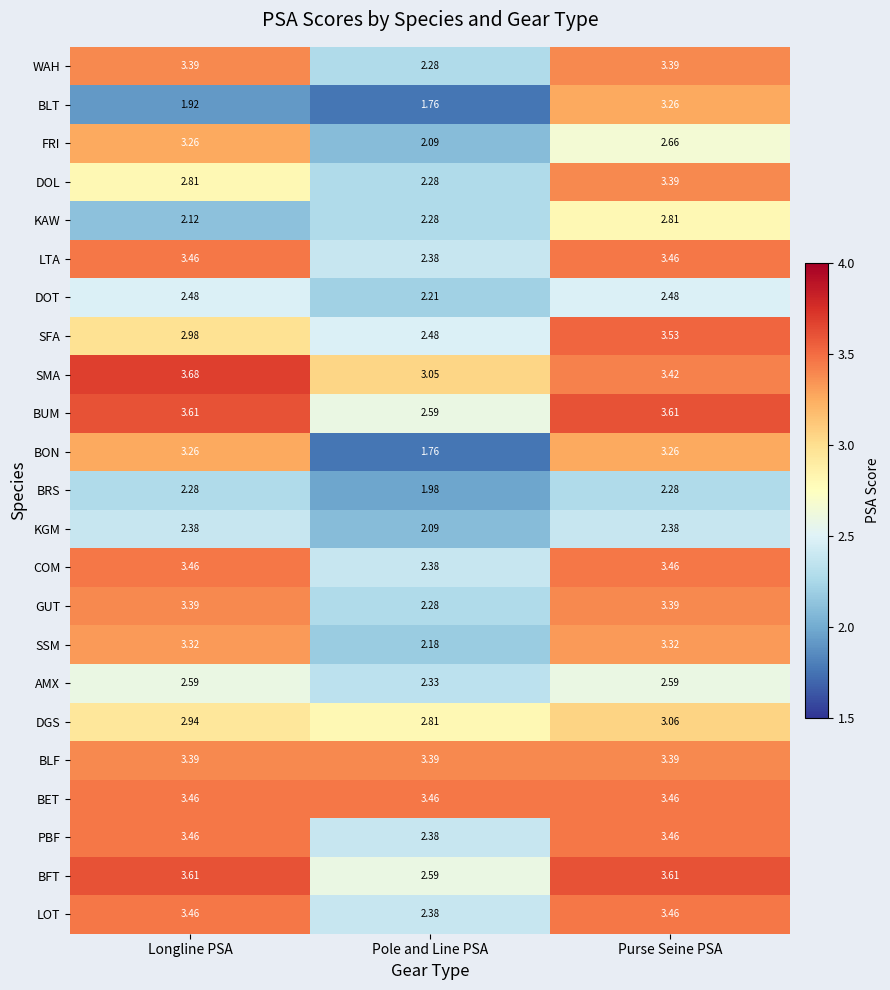

Which series changed the most between Longline PSA and Purse Seine PSA?

BLT